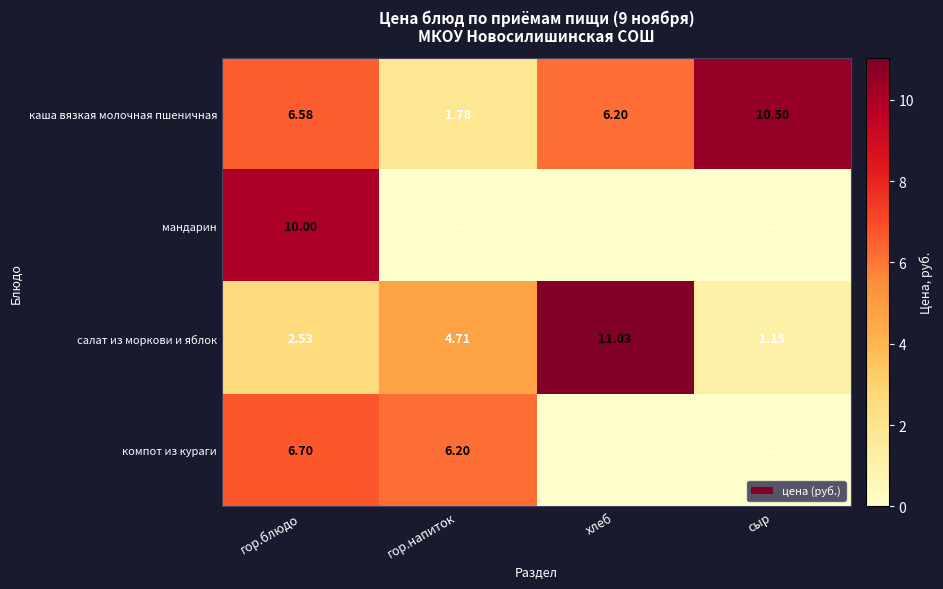

Where is салат из моркови и яблок nearest to the value 6?

гор.напиток